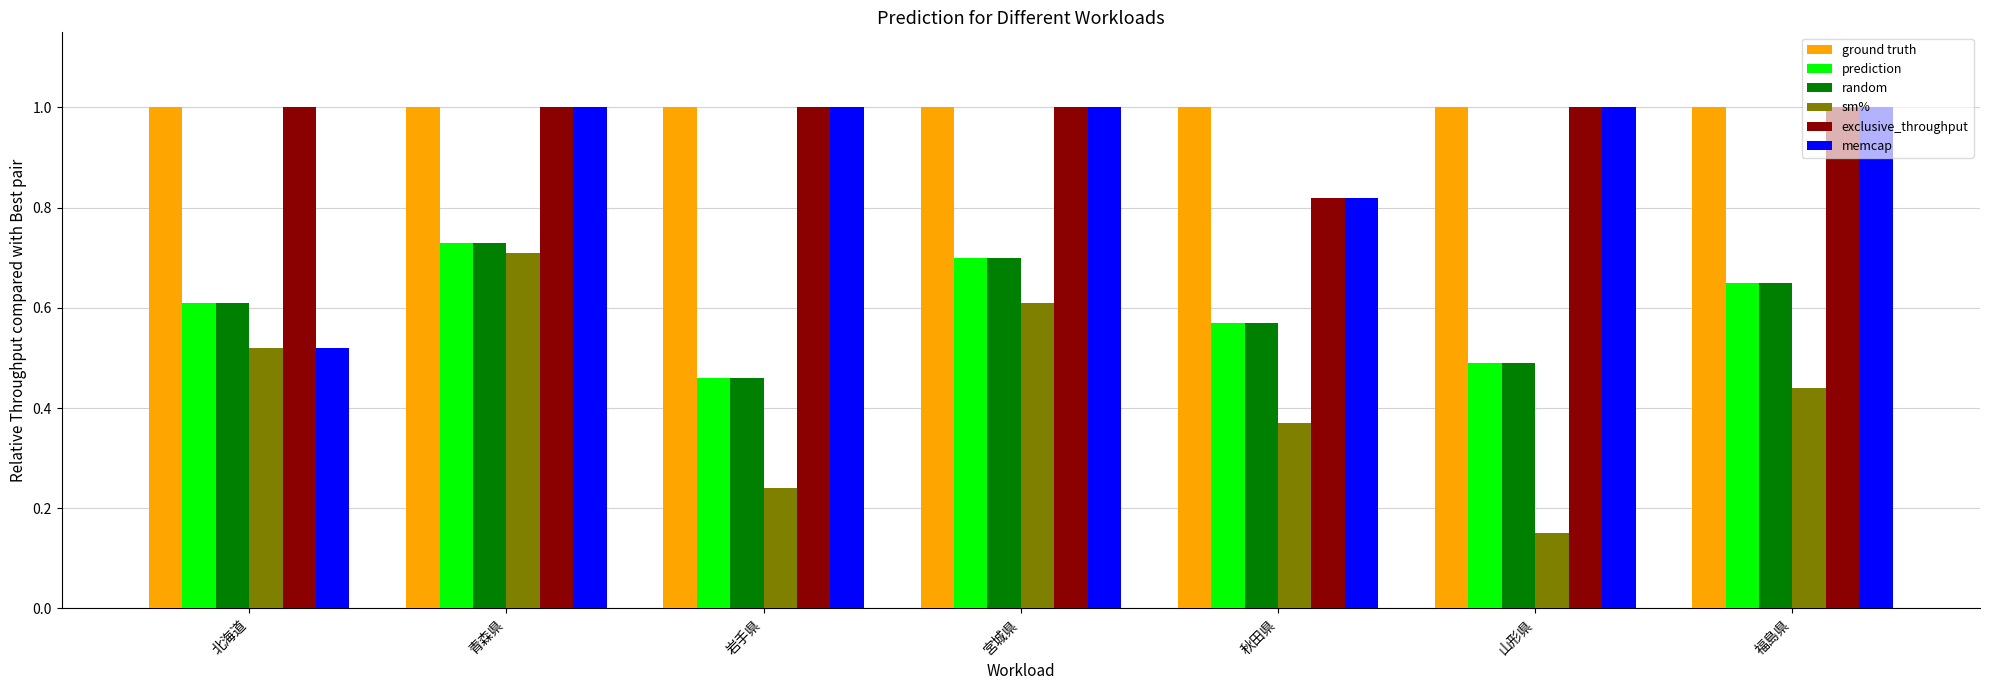

What is the sum of all memcap values?

6.3